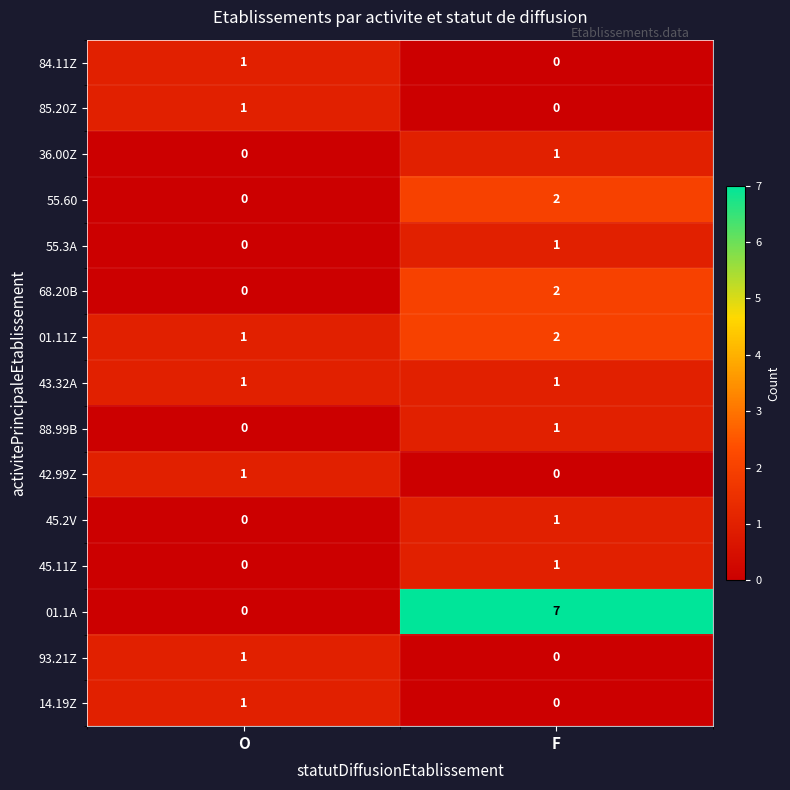

What is the total value across all series at F?

19